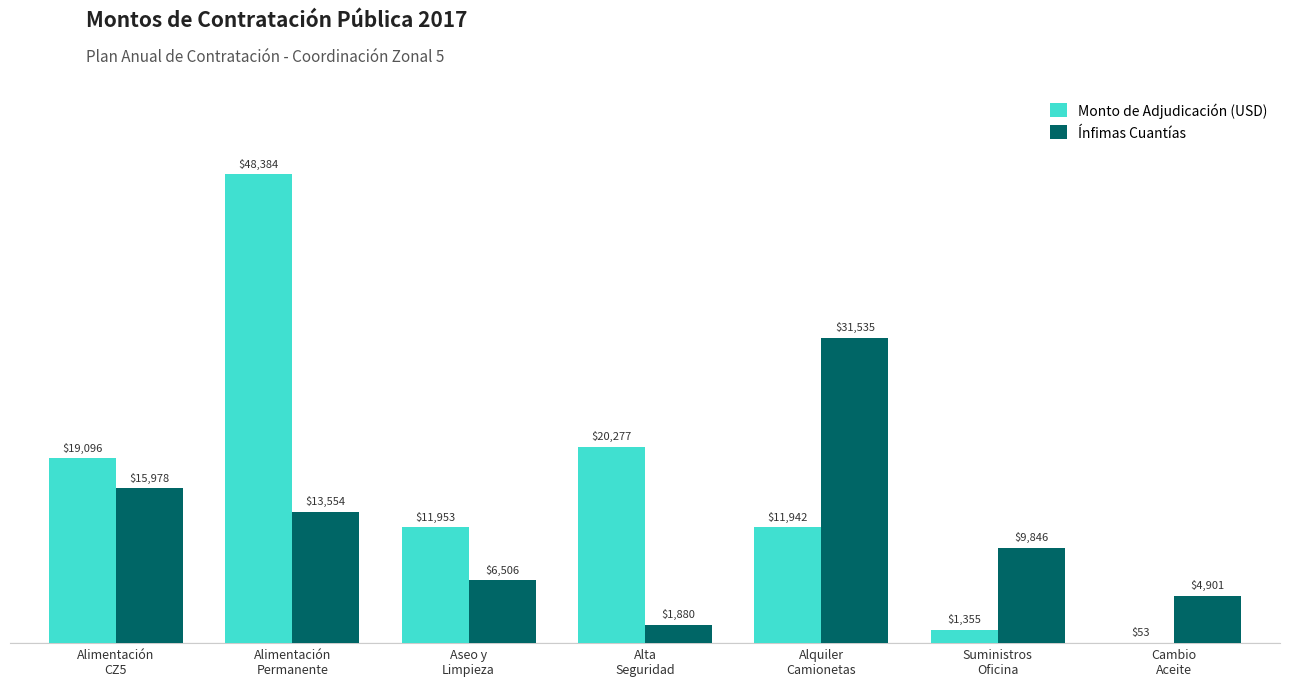

The Ínfimas Cuantías series shows 31535.3 at Alquiler
Camionetas. True or false?

True